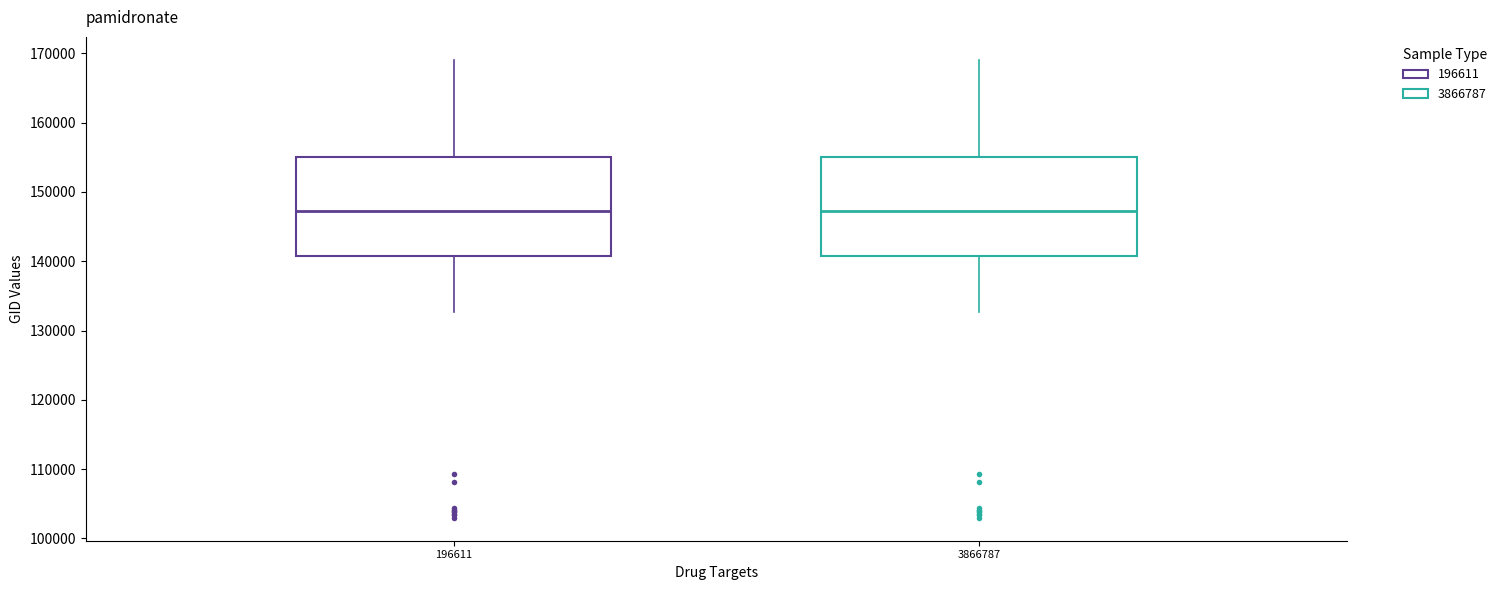

Where is the lower edge of the box at x = 3866787 on the y-axis? The values are not printed on the chart, so give them approximately, as read against the axis.

141000